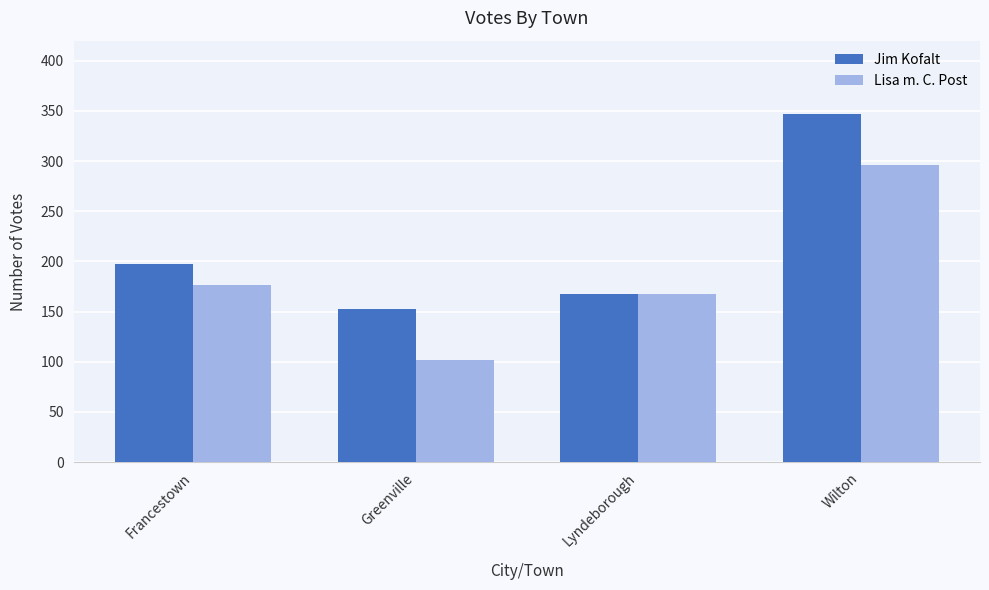

At which category does the chart reach its minimum across all series?

Greenville